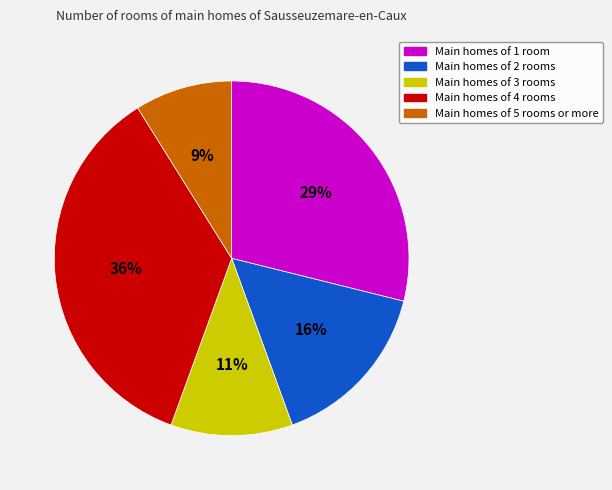

To the nearest percent, what is the average slice percentage?

20%